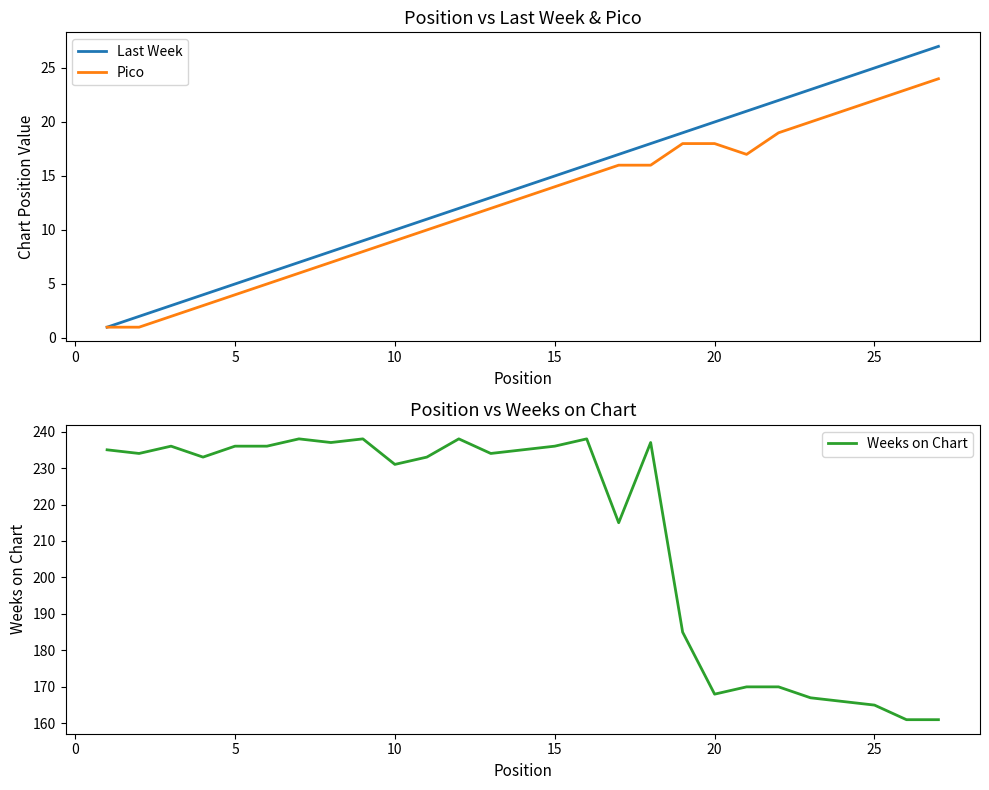

True or false: Weeks on Chart has a value of 231 at 10.

True